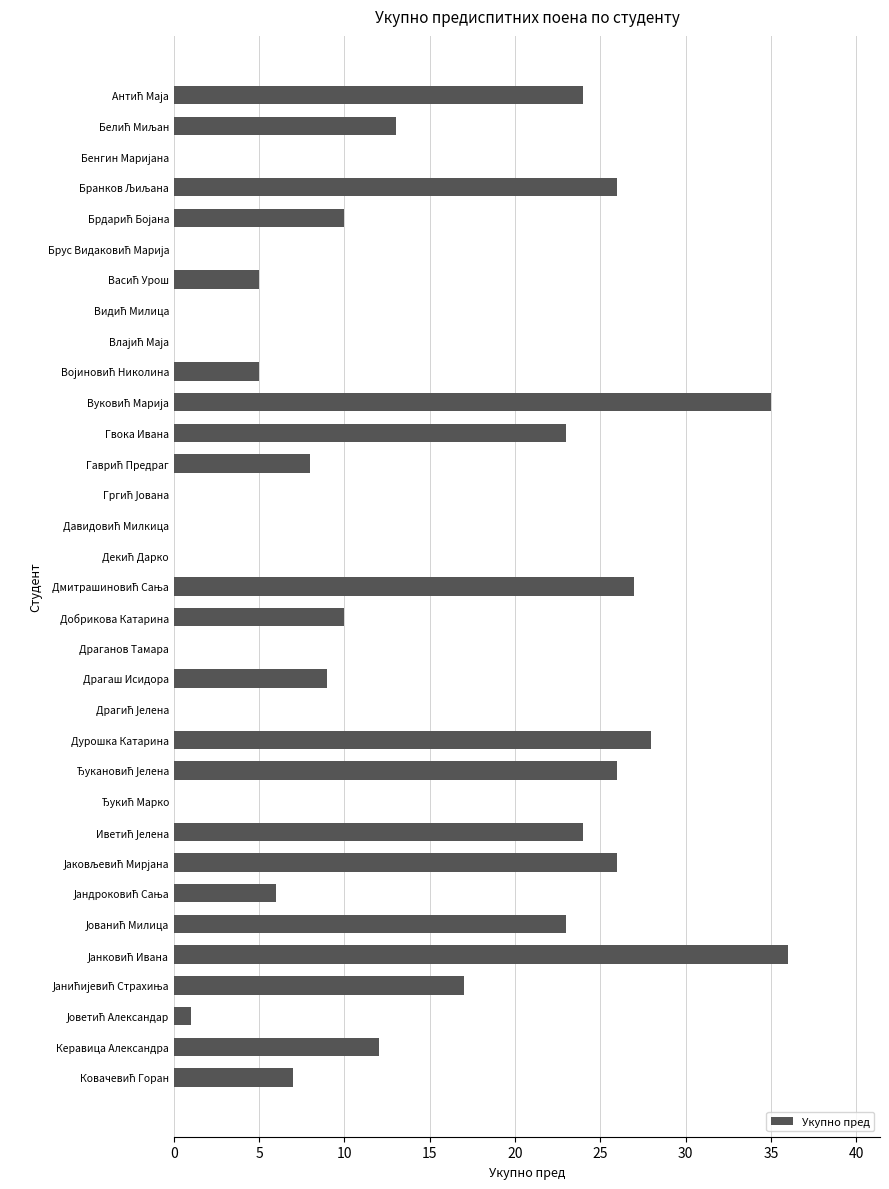

Is it true that the value at Дурошка Катарина is 17?

False